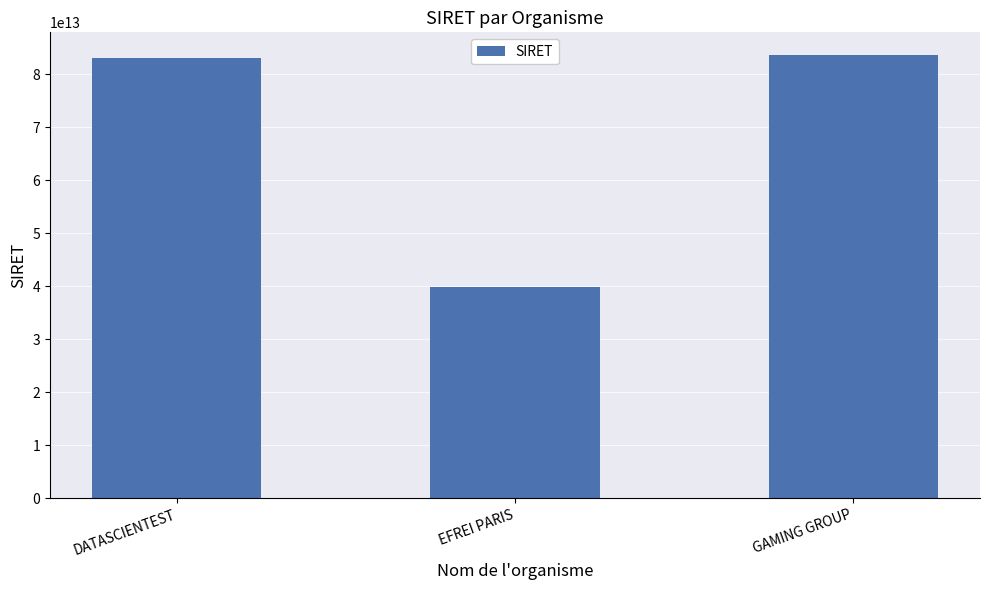

How many categories are shown in the chart?

3